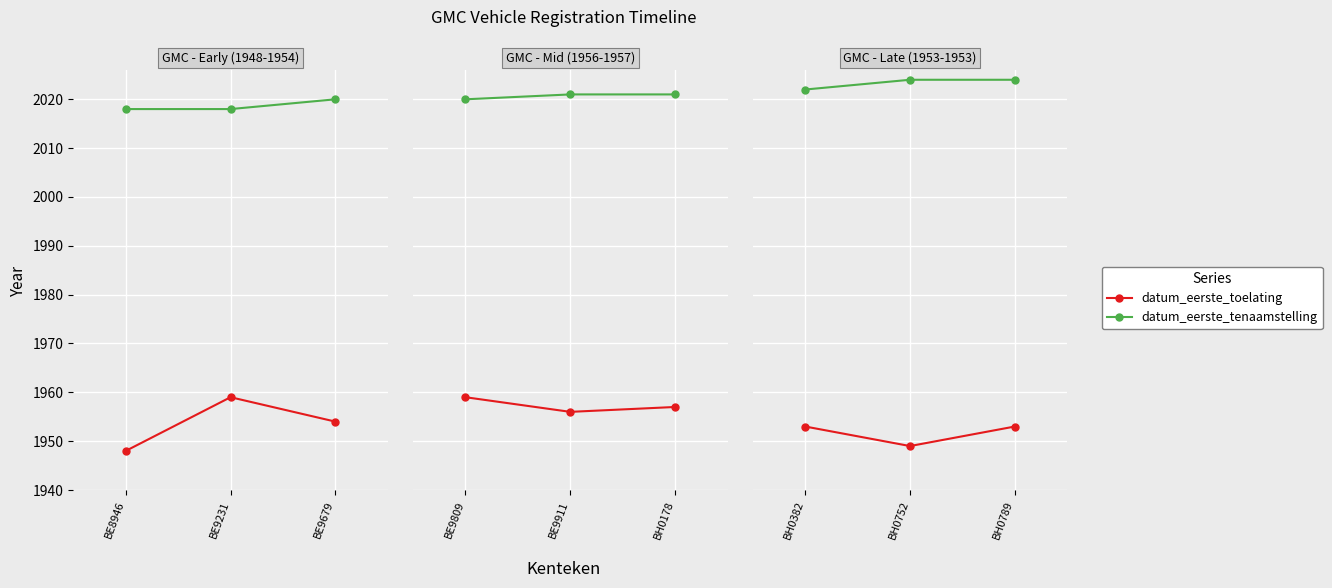

What is the greatest value displayed?

2024